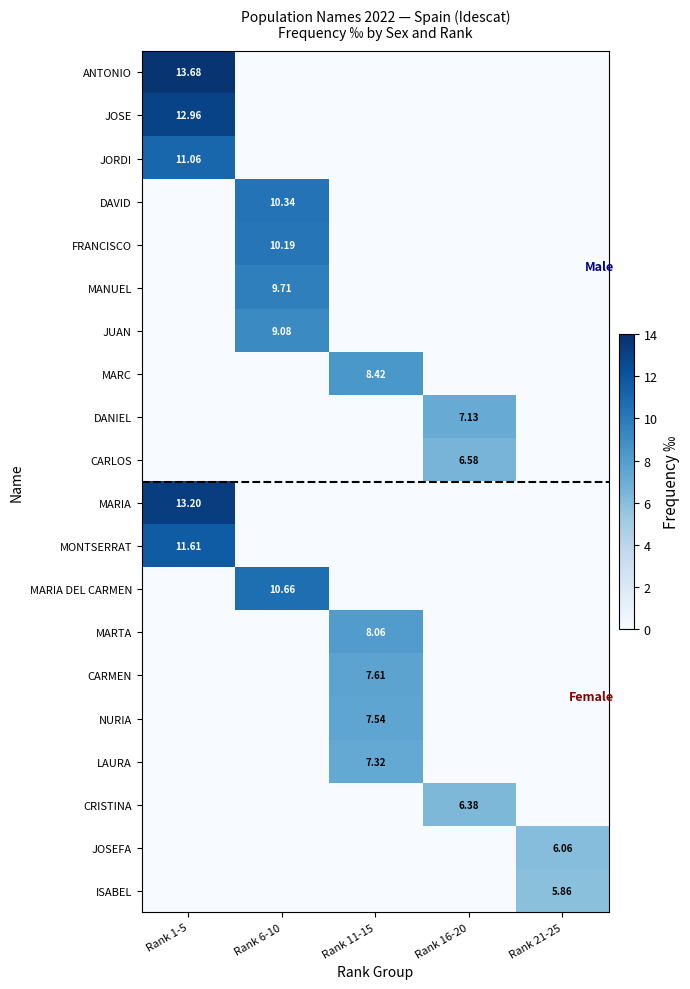

Rank the categories by JORDI value from highest to lowest.

Rank 1-5, Rank 6-10, Rank 11-15, Rank 16-20, Rank 21-25